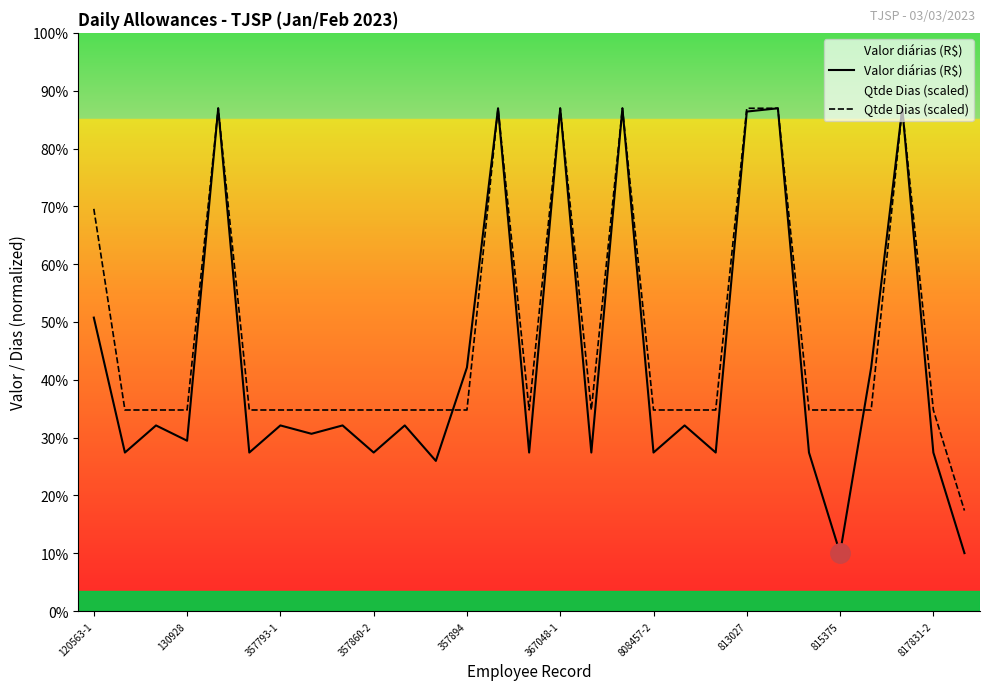

How many times do Qtde Dias (scaled) and Valor diárias (R$) cross each other?

2